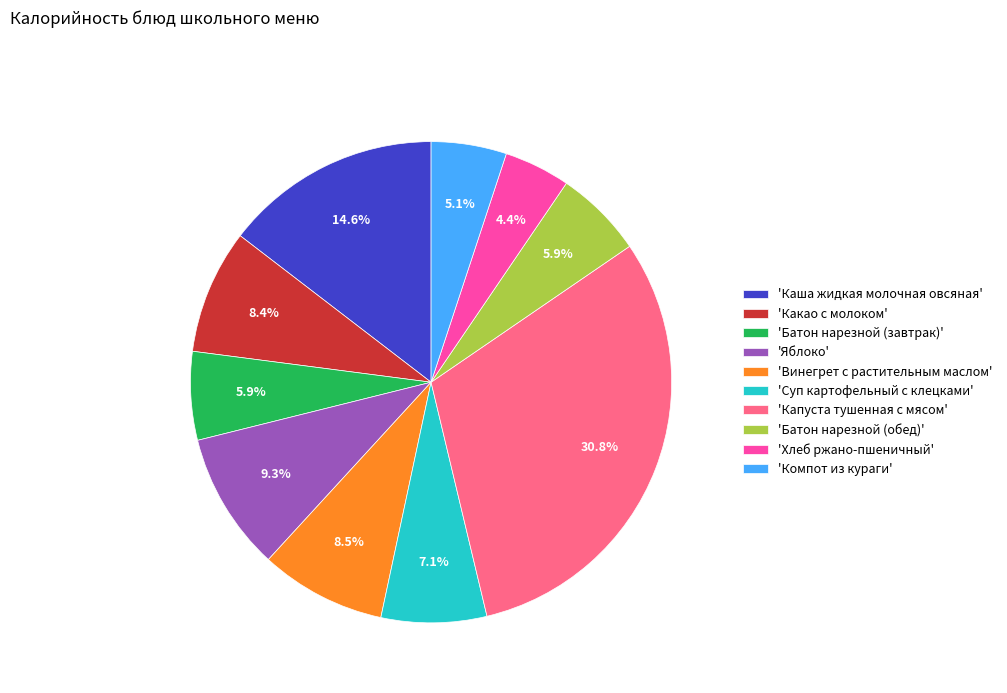

To the nearest percent, what is the average slice percentage?

10%